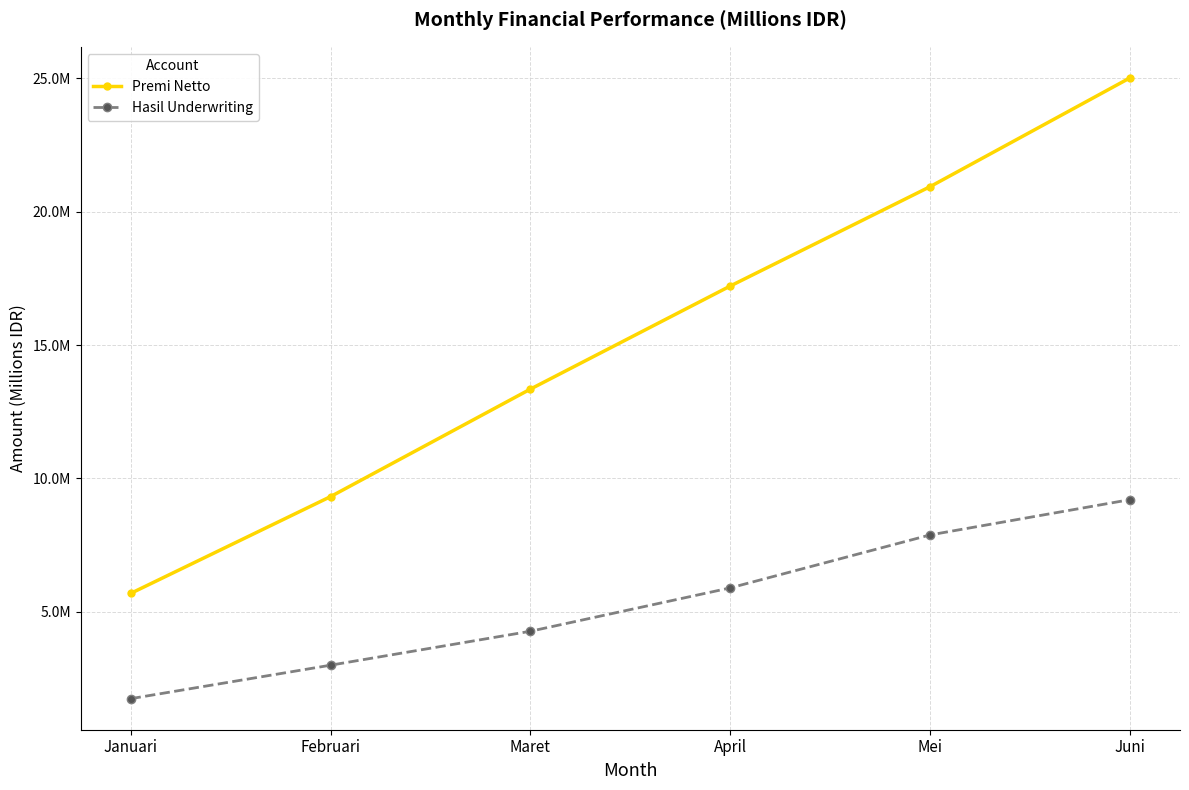

Is this an area chart (filled region under the line)?

No